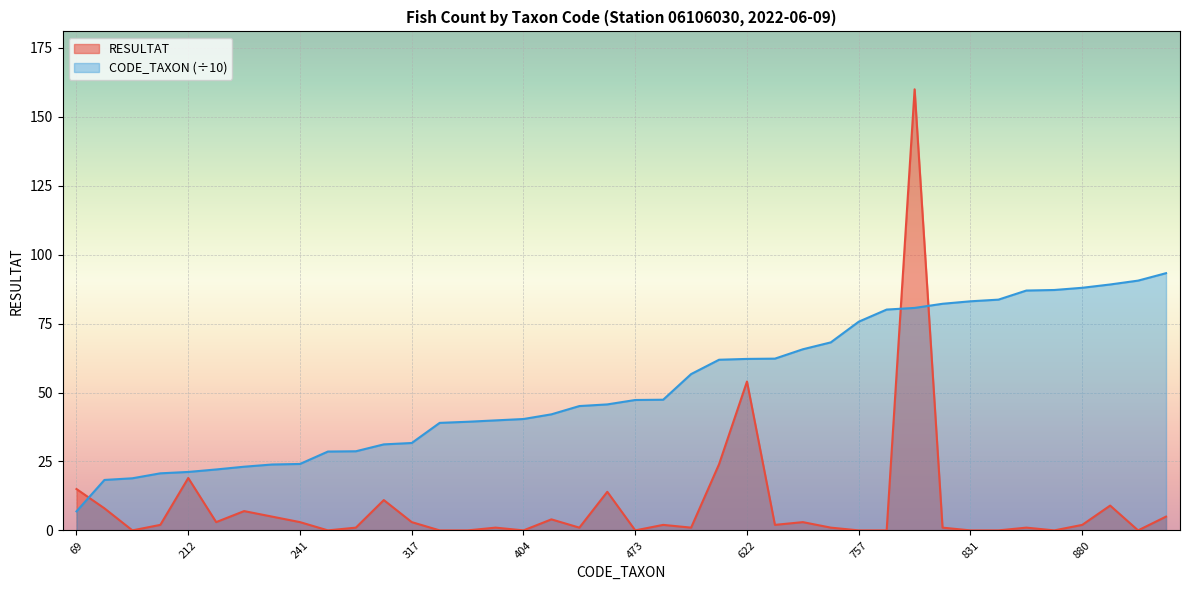

What is the sum of all RESULTAT values?

362.0